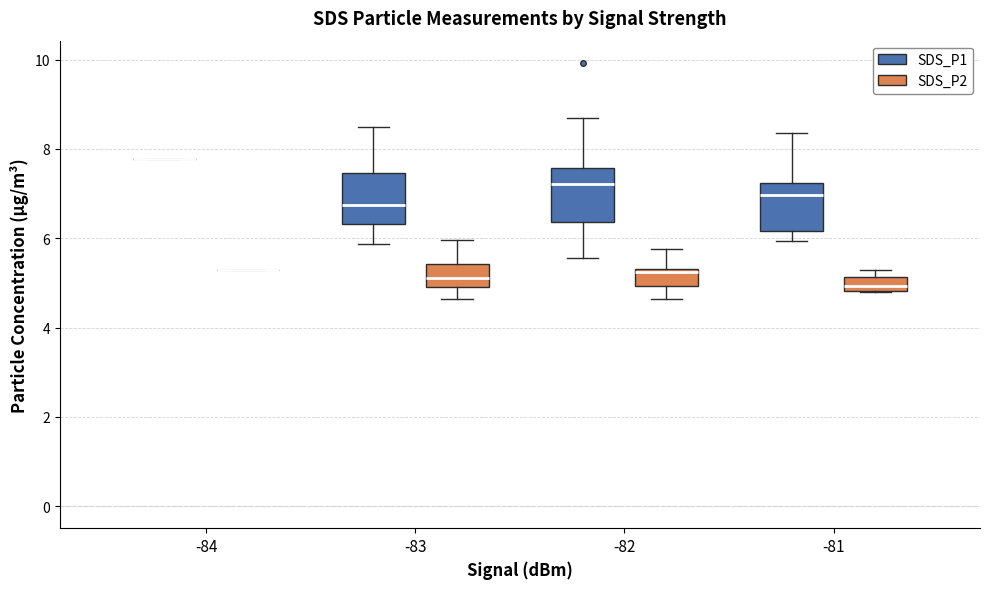

Reading left to right, transcribe this box plot: for each box, give where its median line is, the range the box spans, and where its two whiskers end, as read against the y-axis. The values are not printed on the chart, so give them approximately, as read against the axis.

-84 (SDS_P1): box collapsed to a line at 7.8, whiskers 7.8 to 7.8
-84 (SDS_P2): box collapsed to a line at 5.2, whiskers 5.2 to 5.2
-83 (SDS_P1): median 6.8, box 6.4 to 7.4, whiskers 5.8 to 8.6
-83 (SDS_P2): median 5.2, box 5.0 to 5.4, whiskers 4.6 to 6.0
-82 (SDS_P1): median 7.2, box 6.4 to 7.6, whiskers 5.6 to 8.8
-82 (SDS_P2): median 5.2, box 5.0 to 5.4, whiskers 4.6 to 5.8
-81 (SDS_P1): median 7.0, box 6.2 to 7.2, whiskers 6.0 to 8.4
-81 (SDS_P2): median 5.0, box 4.8 to 5.2, whiskers 4.8 to 5.2 (just above the box's upper edge)